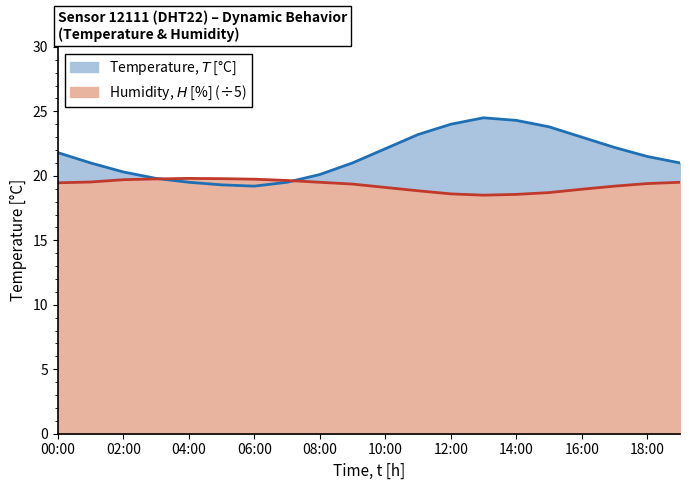

At which label is temperature closest to 21?

01:00